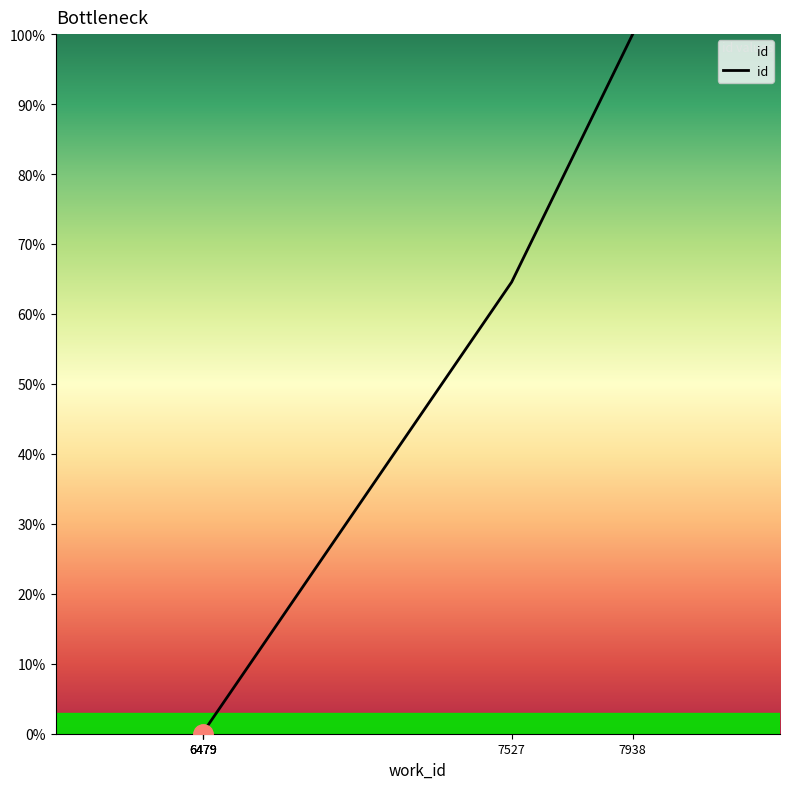

What is the change in value from 6479 to 7938?

+99.8